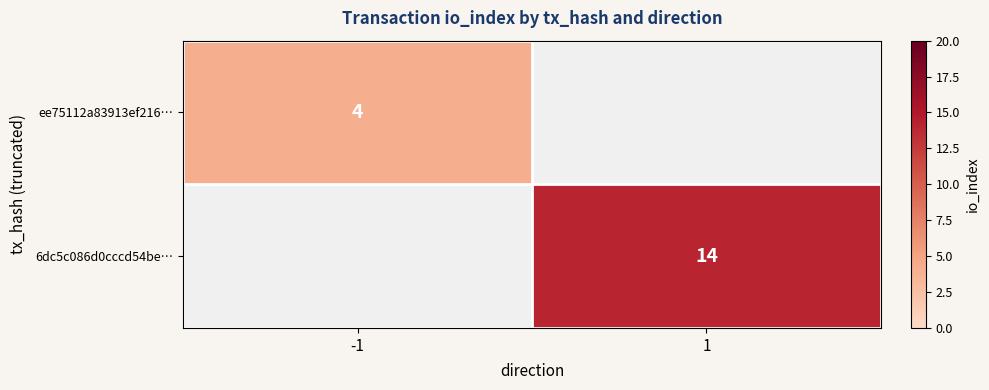

At how many categories does at least one series exceed 9?

1